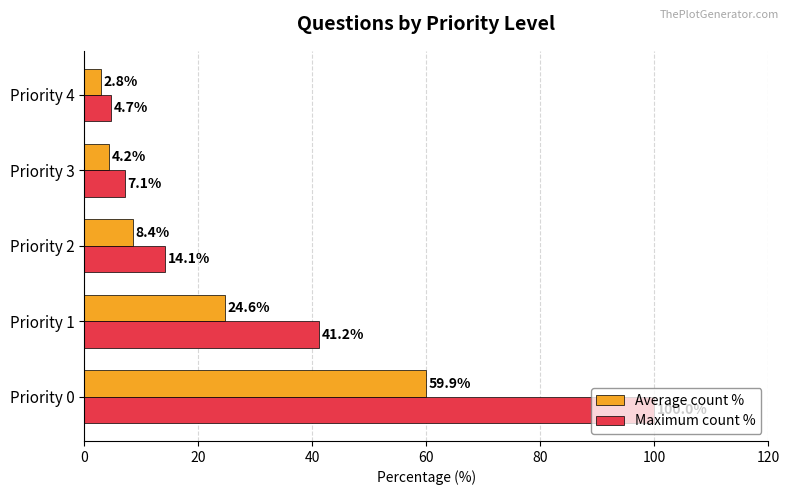

Between Priority 1 and Priority 3, which series saw the biggest shift?

Maximum count %